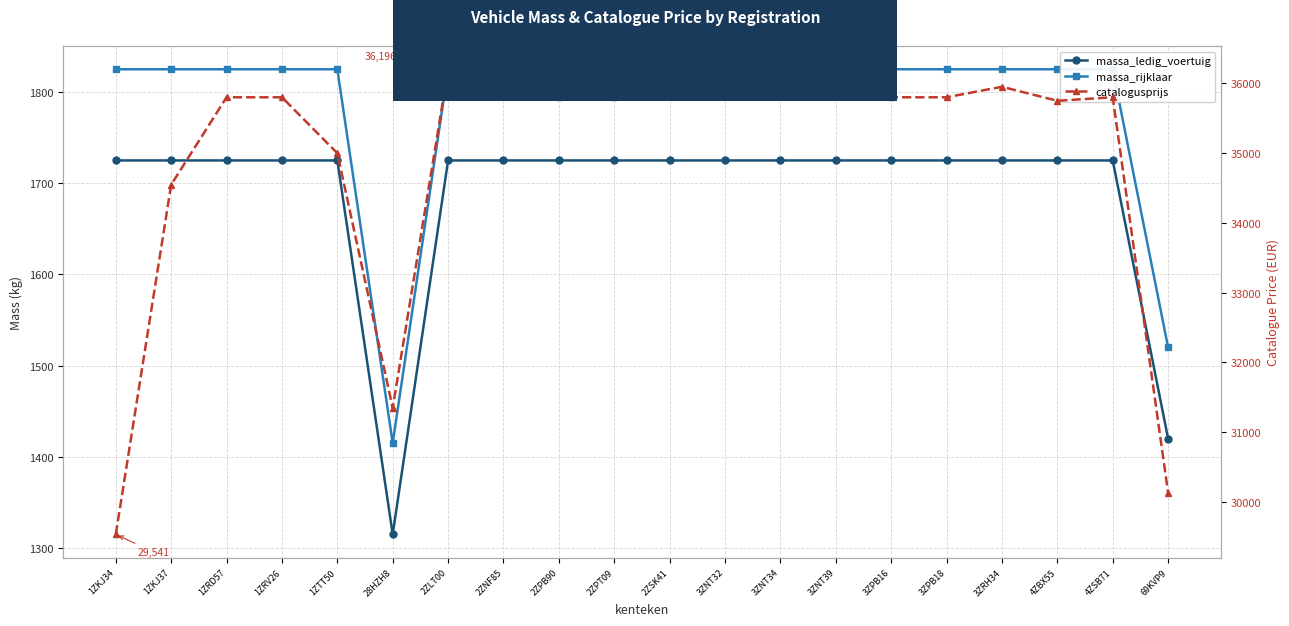

True or false: massa_rijklaar and massa_ledig_voertuig cross at least once.

False